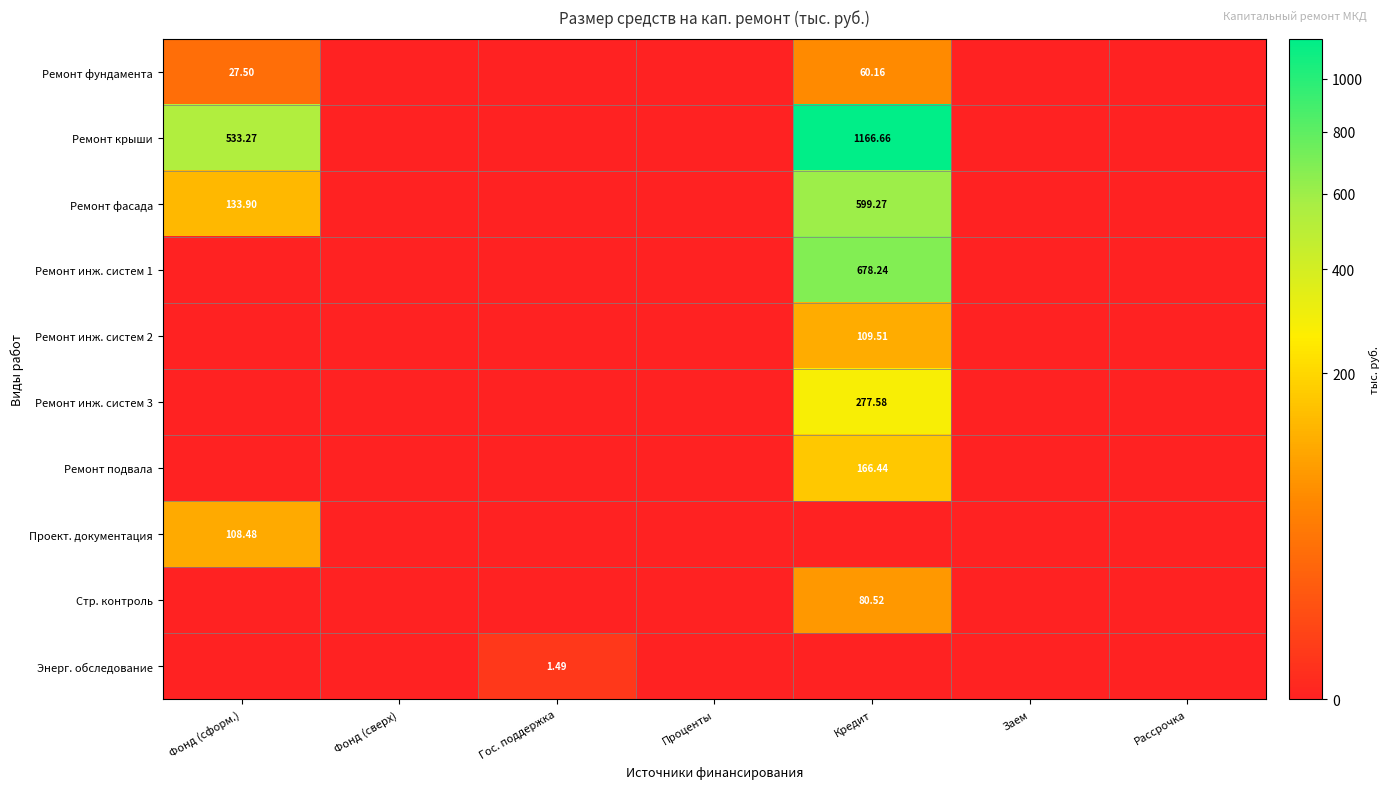

How many data points does each series have?

7